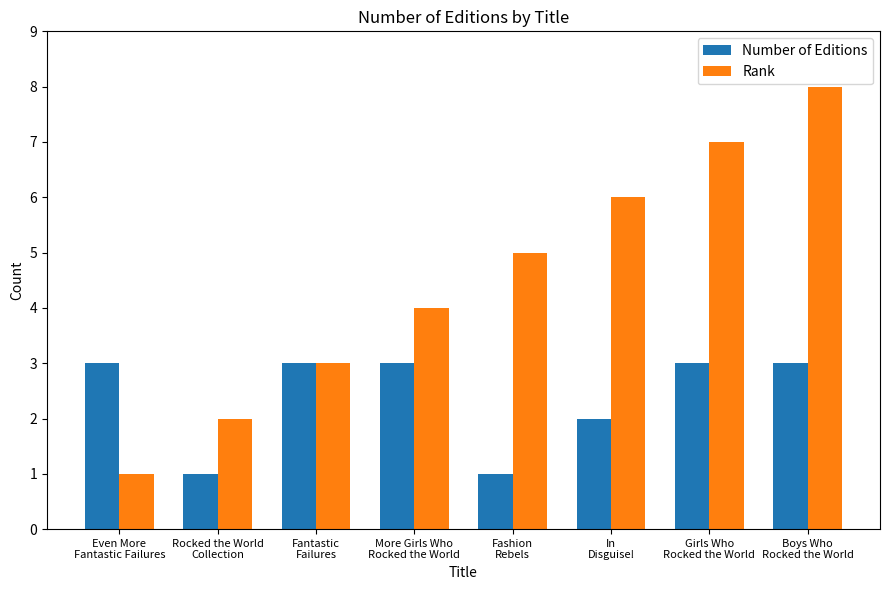

Does the chart contain any negative values?

No